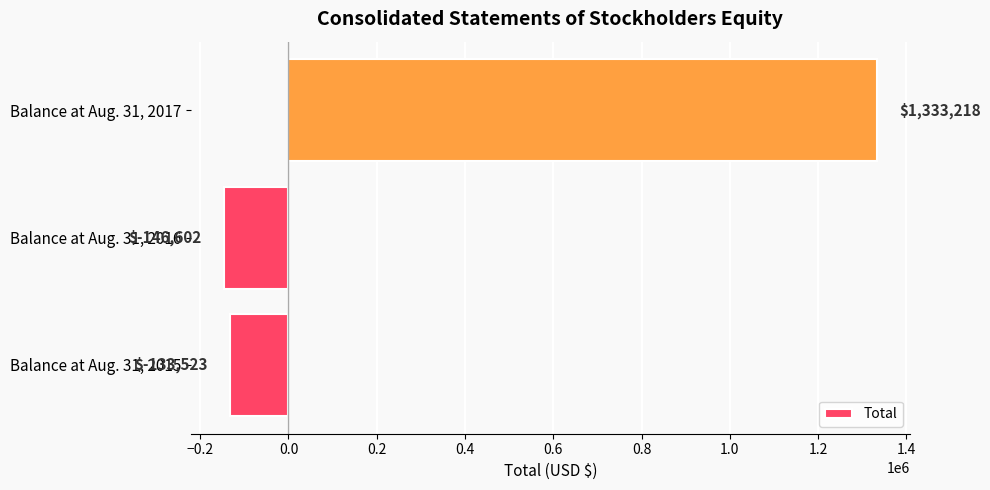

What is the average value?

351031